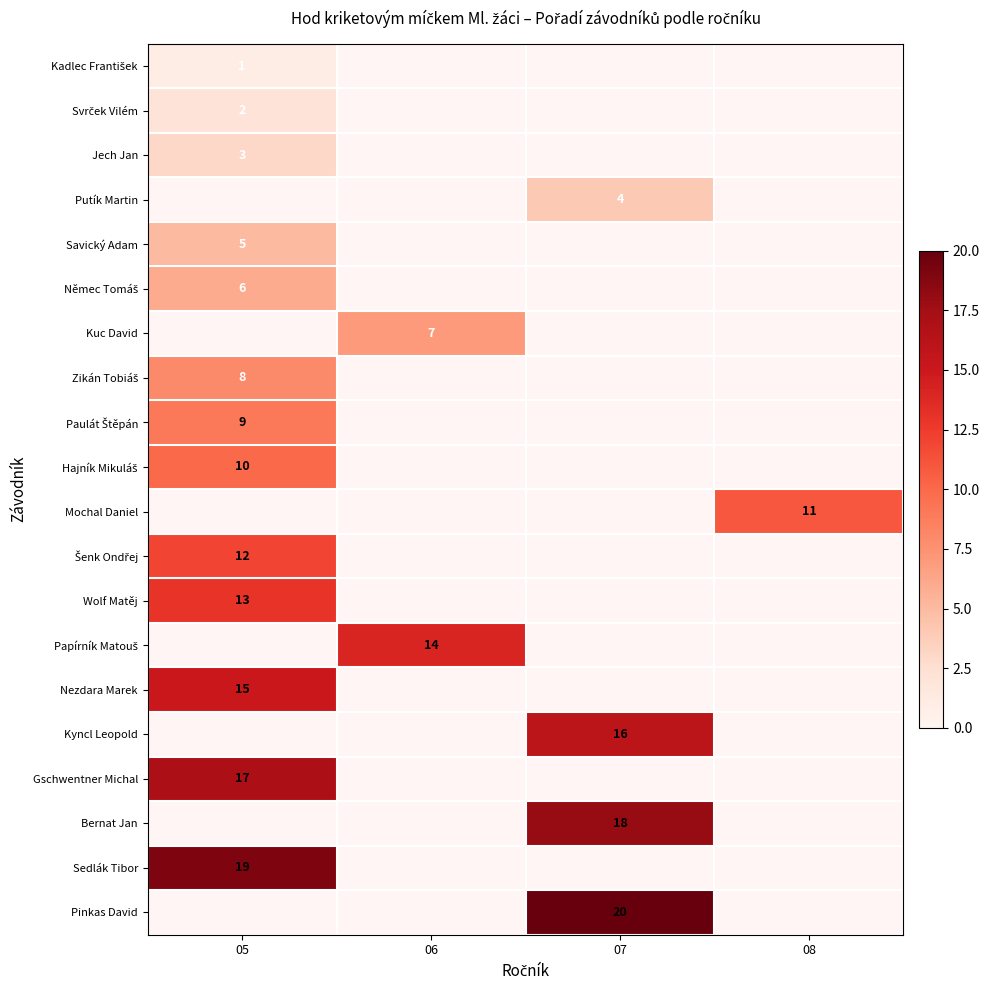

What value does the Jech Jan series have at 05?

3.0